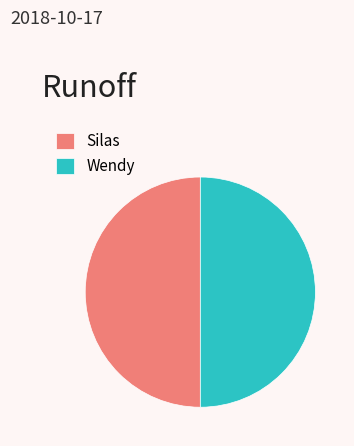

Is the sum of Silas and Wendy greater than half?

Yes